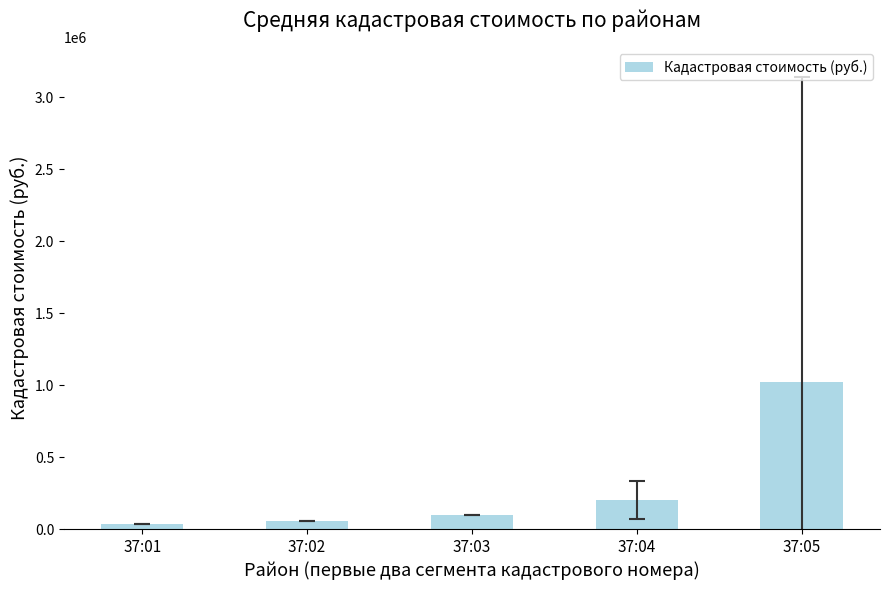

Is it true that the value at 37:05 is 1437630.1?

False